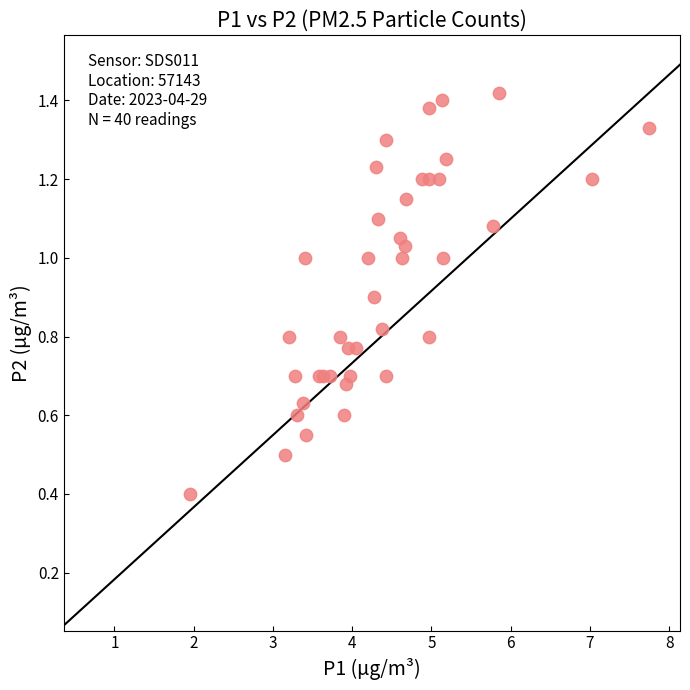

What Y value in the scatter plot is closest to 0?

0.4